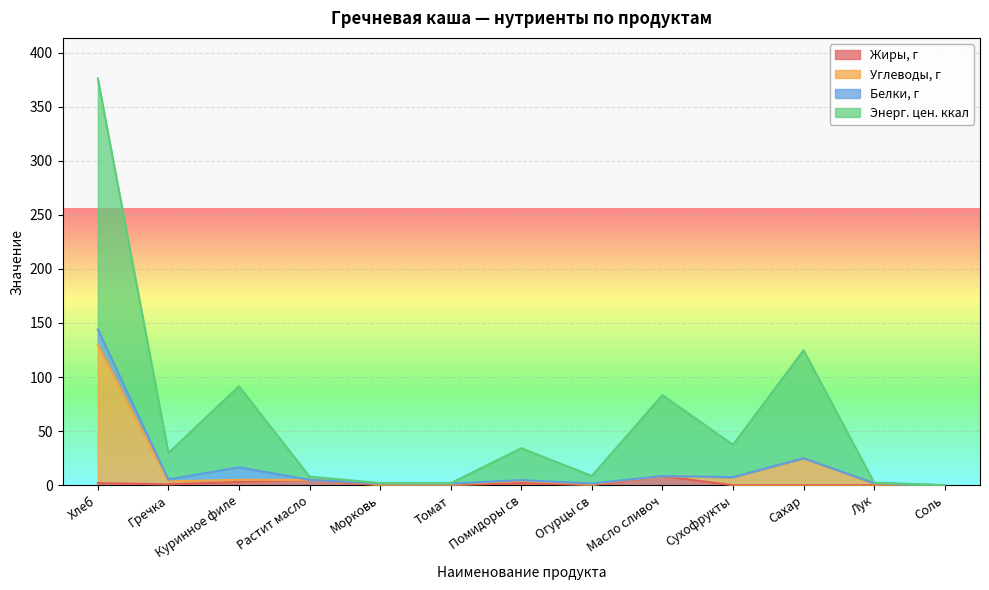

Where is Жиры, г nearest to the value 4?

Куринное филе